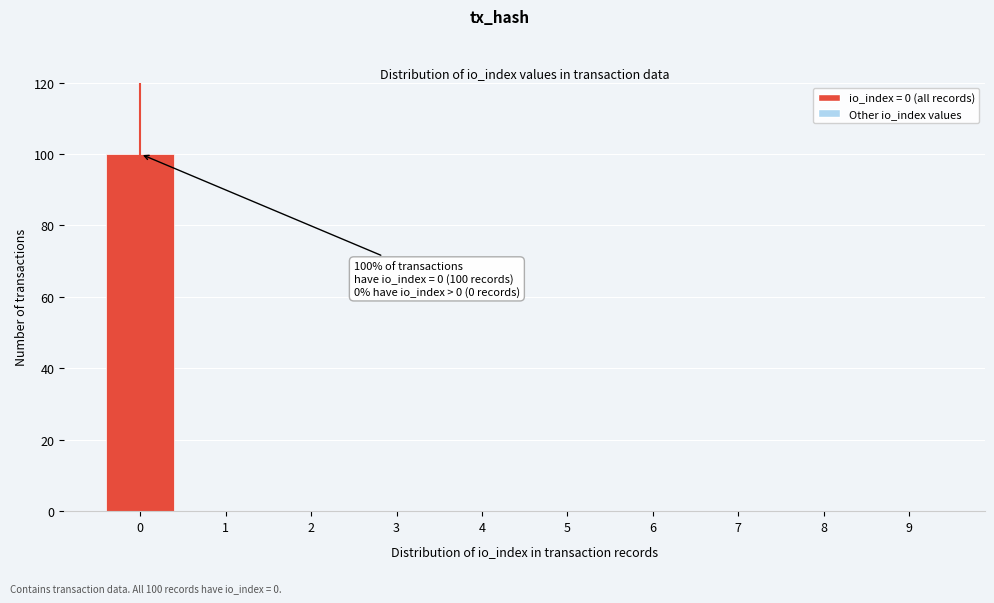

Reading left to right, extract all data points from this chart.

0=100	1=0	2=0	3=0	4=0	5=0	6=0	7=0	8=0	9=0